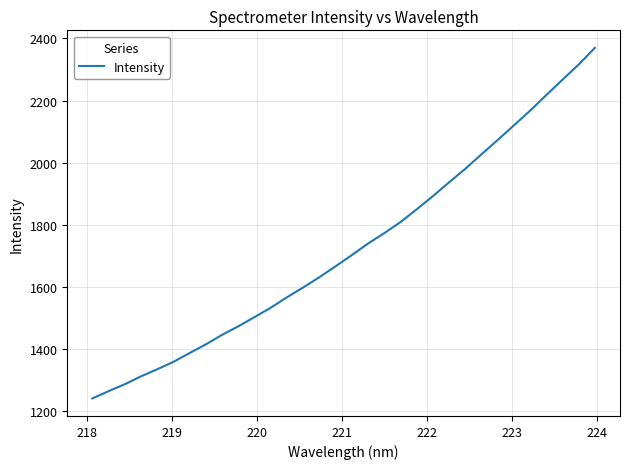

Count the number of categories in the chart.

32